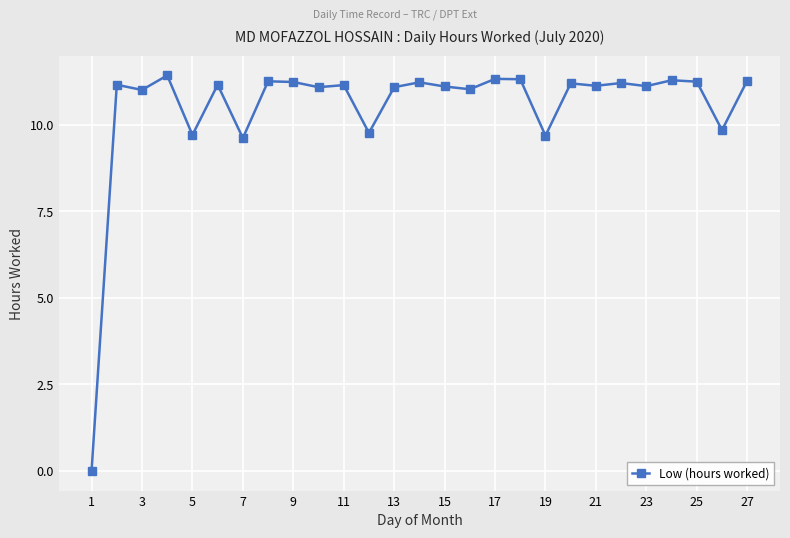

What is the value of the 3rd point from the left?

11.0